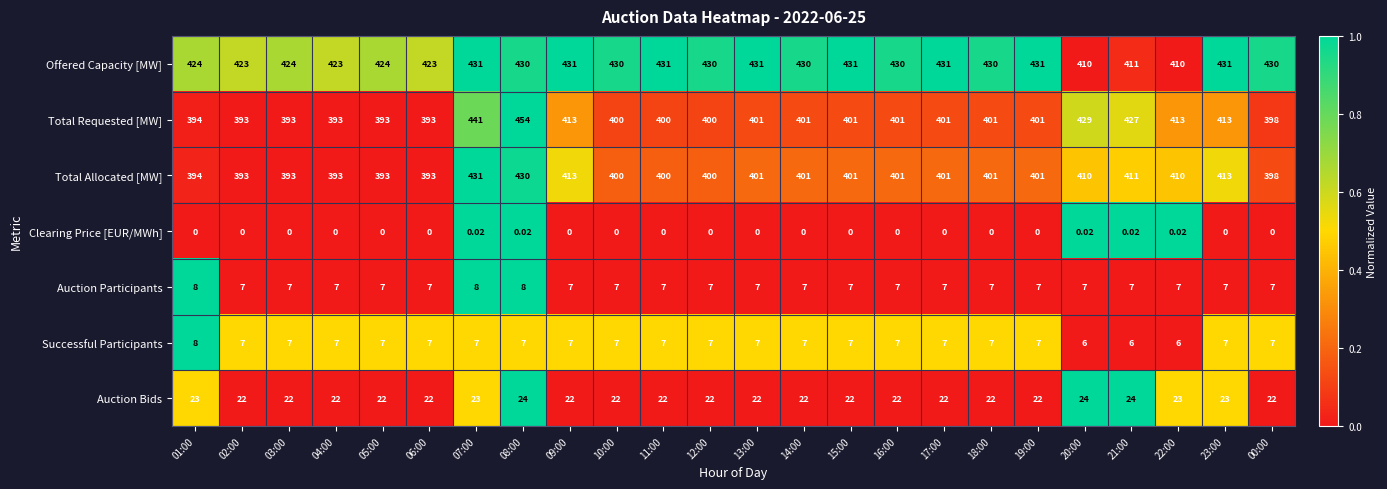

Which series has the largest range (max minus min)?

Total Requested [MW]